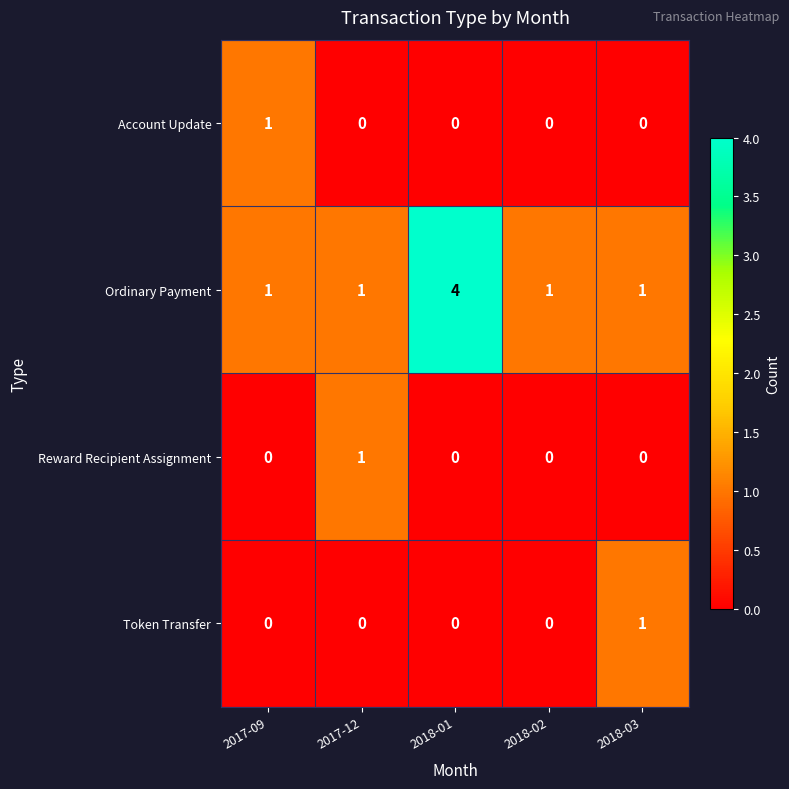

The value of Ordinary Payment at 2018-02 is 1. True or false?

True